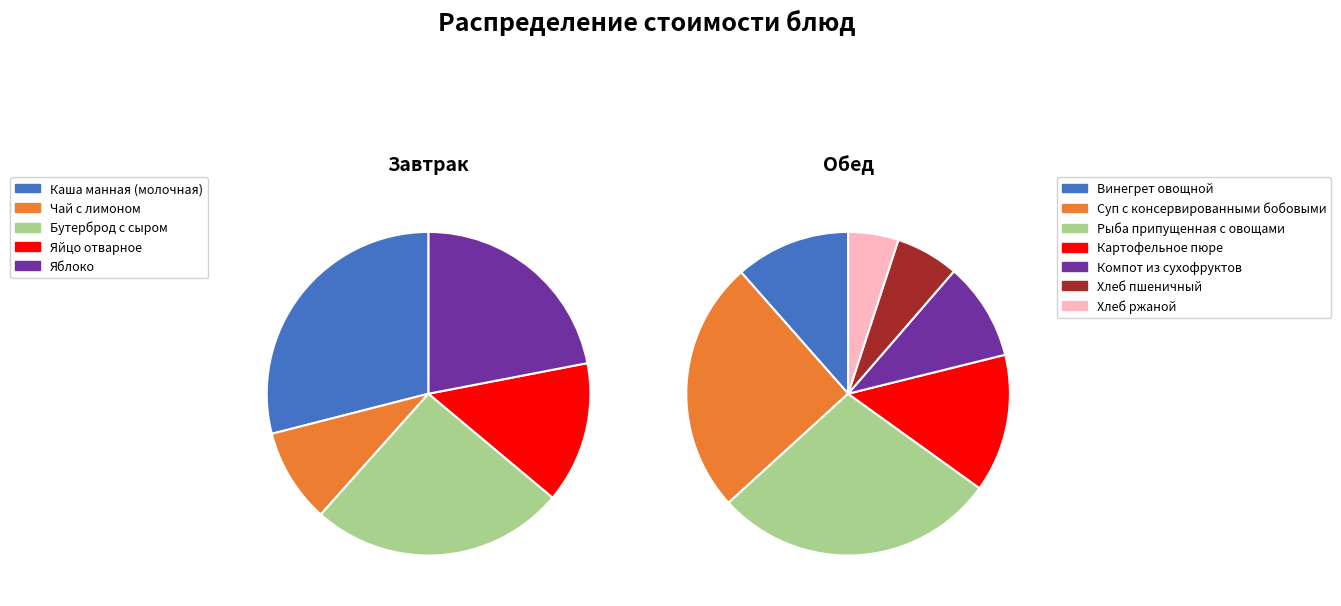

Between Винегрет овощной and Хлеб ржаной, which is larger?

Винегрет овощной